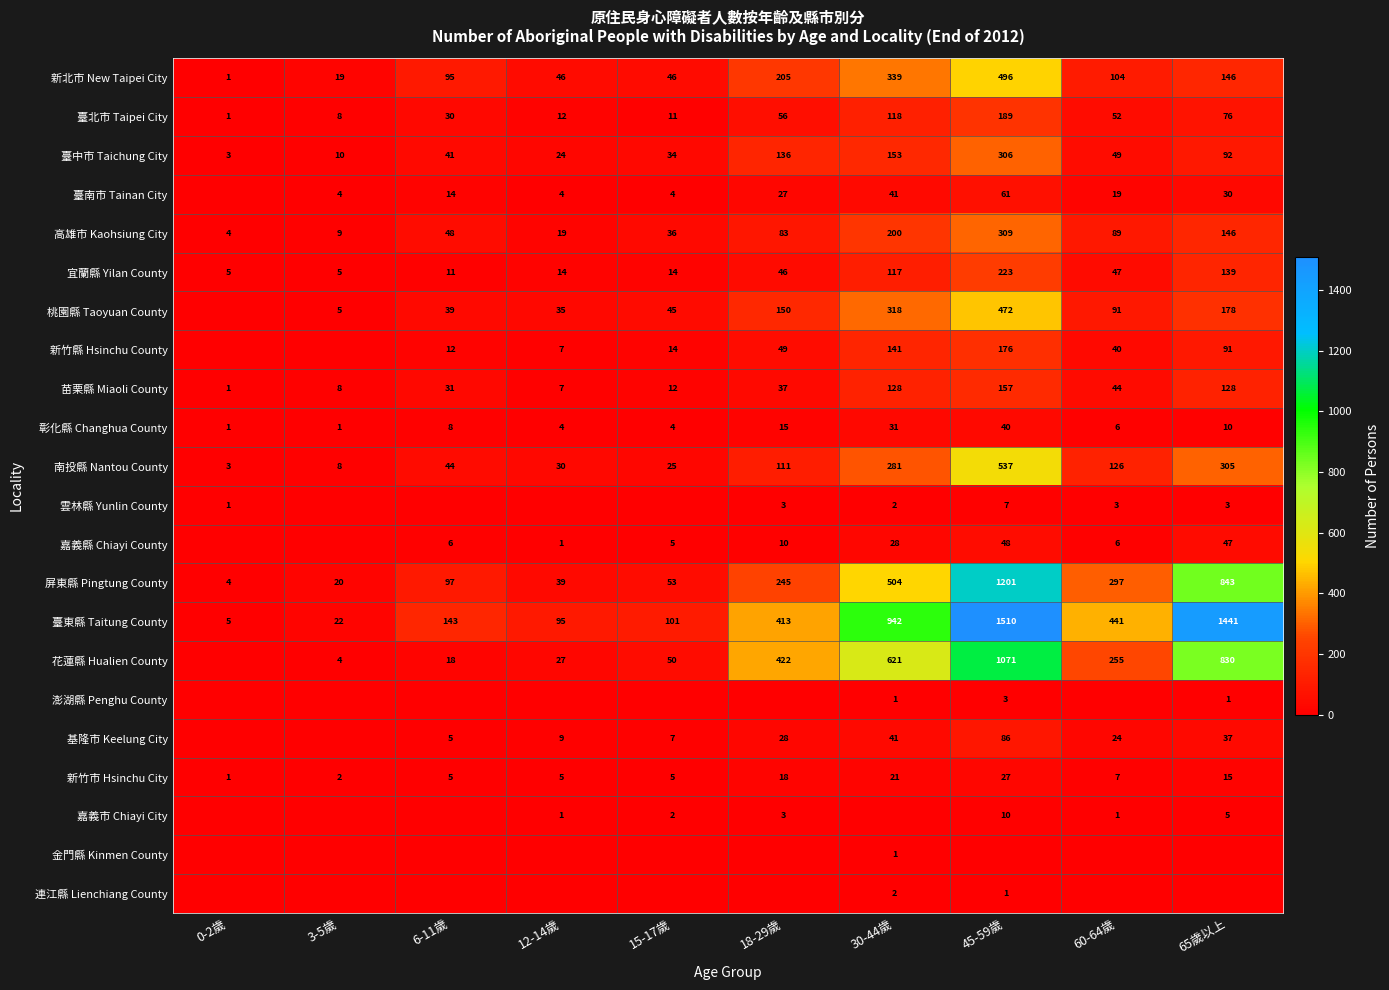

True or false: 屏東縣 Pingtung County has a value of 8 at 3-5歲.

False